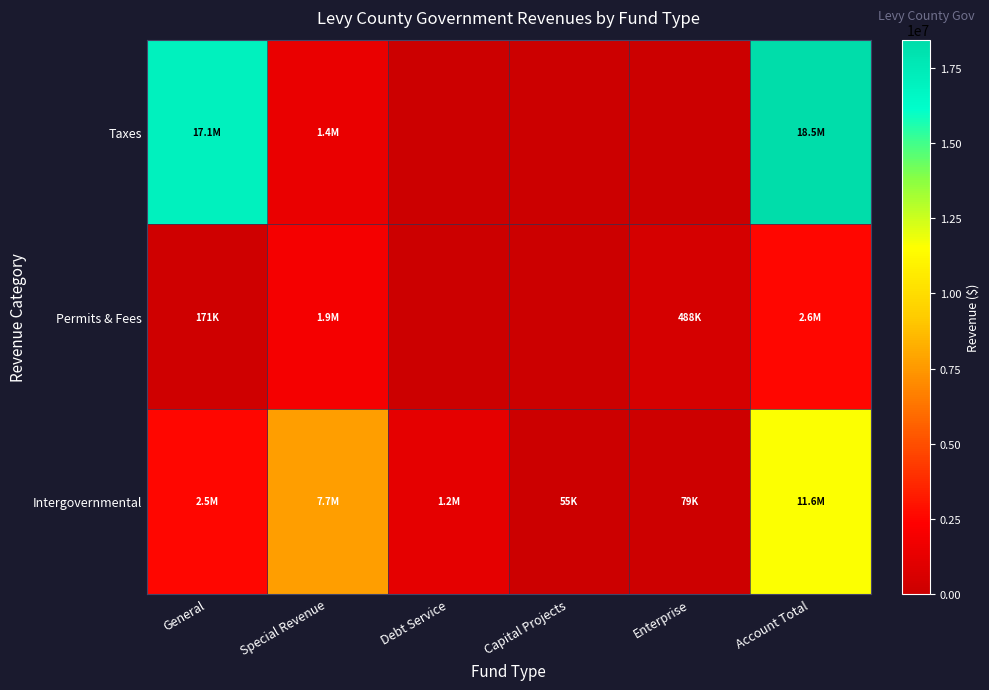

Count the number of categories in the chart.

6